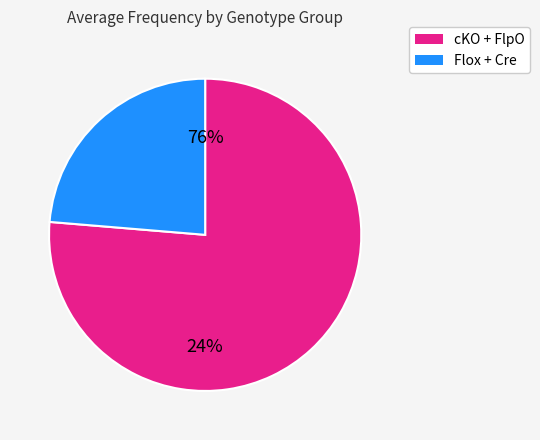

Is it true that cKO is 48% of the pie?

False